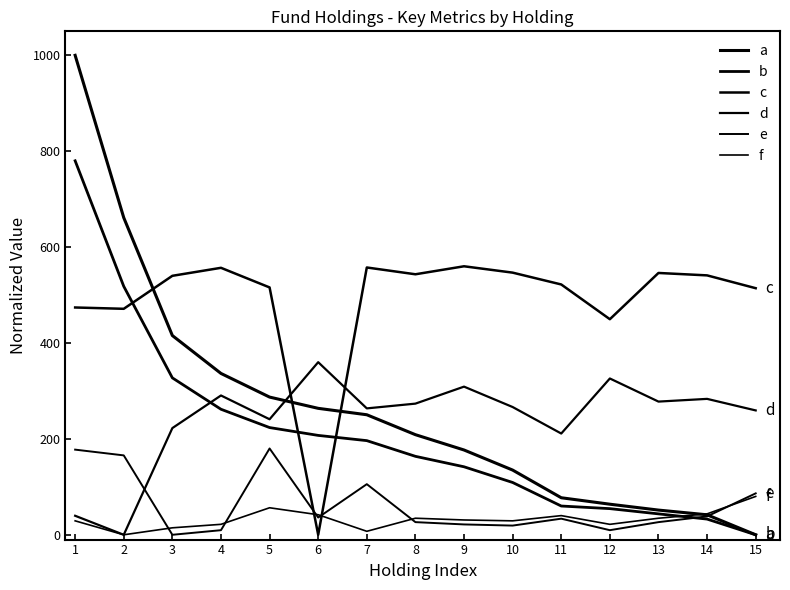

Reading right to left, extract all data points from this chart.

a: 0.0	41.7	51.5	63.8	77.3	135.0	176.8	208.8	250.3	263.7	287.2	336.5	415.5	661.4	1000.0
b: 0.0	32.7	43.6	54.5	60.0	109.1	141.8	163.6	196.4	207.3	223.6	261.8	327.3	518.2	780.0
c: 514.3	541.0	546.1	449.6	522.1	546.7	560.0	543.3	557.5	0.0	515.9	556.8	540.1	471.3	474.1
d: 259.4	283.5	277.8	326.0	211.2	266.5	309.0	273.5	263.6	360.0	240.9	290.6	222.5	0.0	39.7
e: 86.4	38.4	26.4	9.6	33.6	19.2	21.6	26.4	105.6	36.0	180.0	9.6	0.0	165.6	177.6
f: 80.0	43.6	34.5	21.8	40.0	29.1	30.9	34.5	7.3	41.8	56.4	21.8	14.5	0.0	29.1